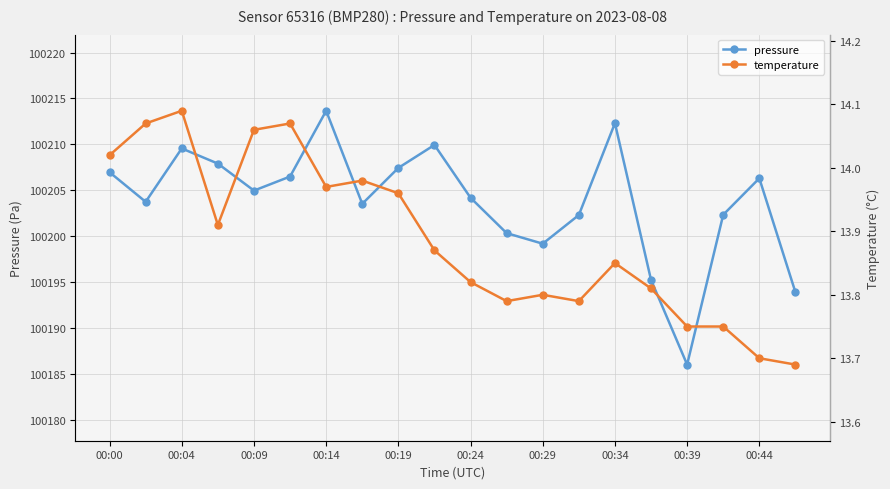

True or false: temperature has a value of 14.0 at 00:00.

True